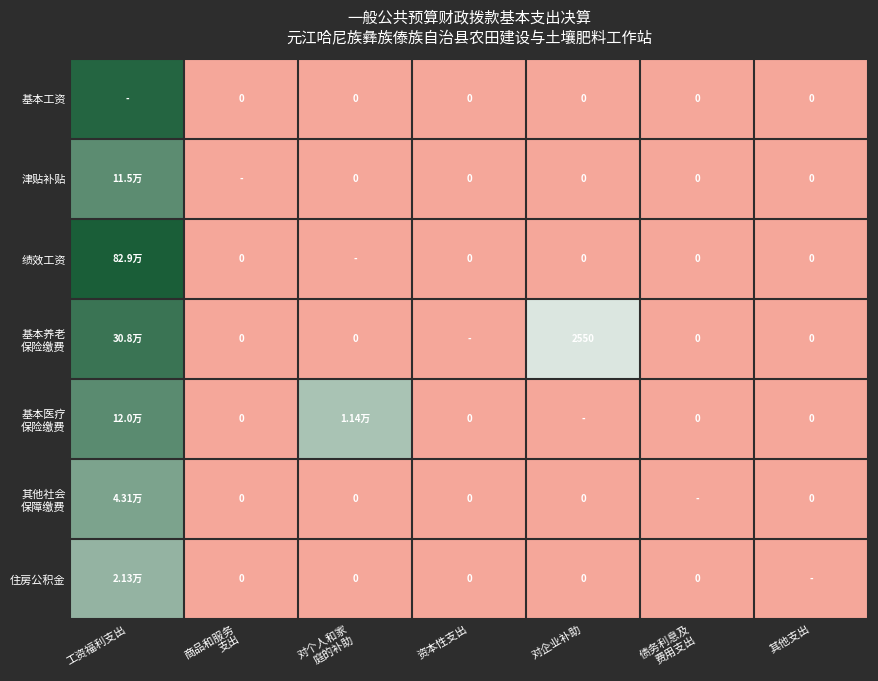

Which series has the widest spread of values?

绩效工资